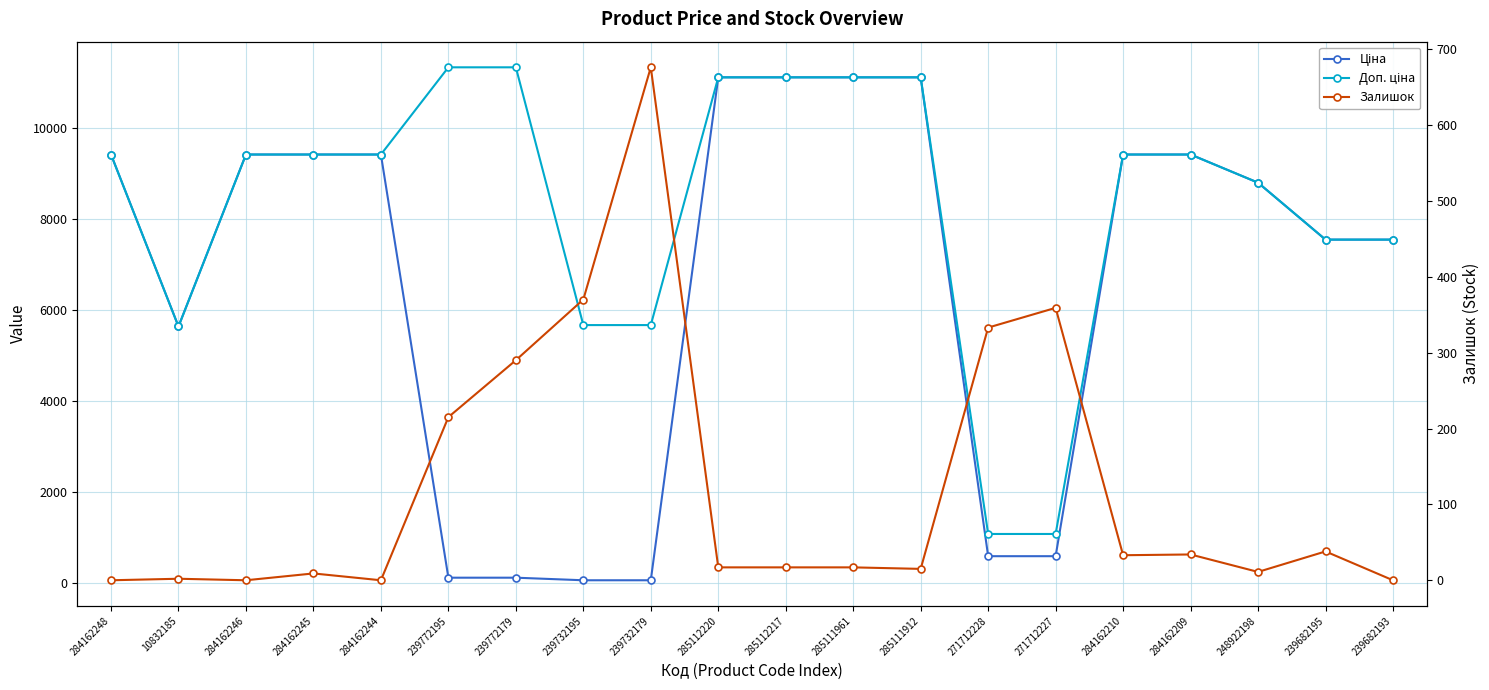

Is it true that Залишок equals 315.6 at 284162244?

False